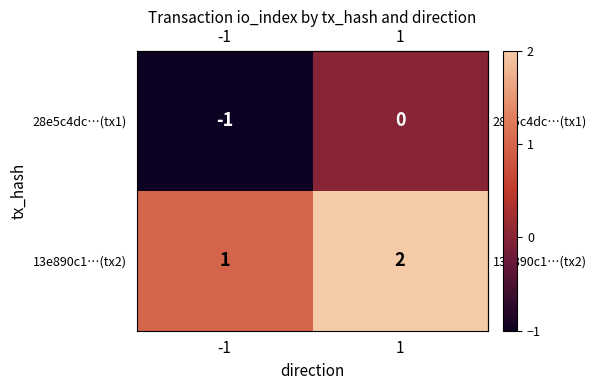

At which category does the chart reach its peak across all series?

1